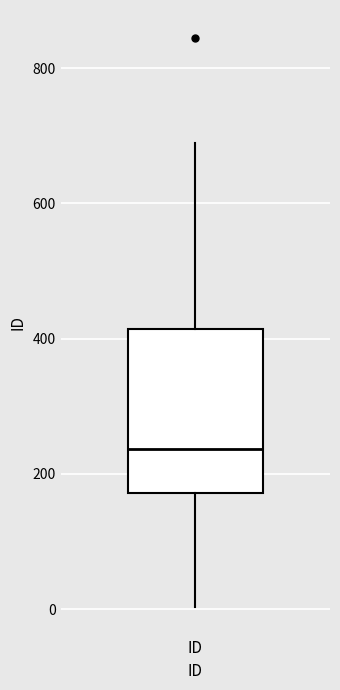

Transcribe this box plot: give where the median line is, the range the box spans, and where the two whiskers end, as read against the y-axis. The values are not printed on the chart, so give them approximately, as read against the axis.

median 240, box 180 to 420, whiskers 0 to 700